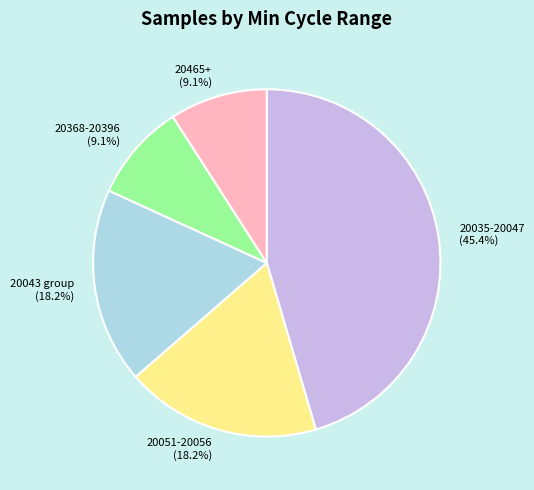

Combined, what portion of the pie is 20051-20056 and 20368-20396?

27.3%